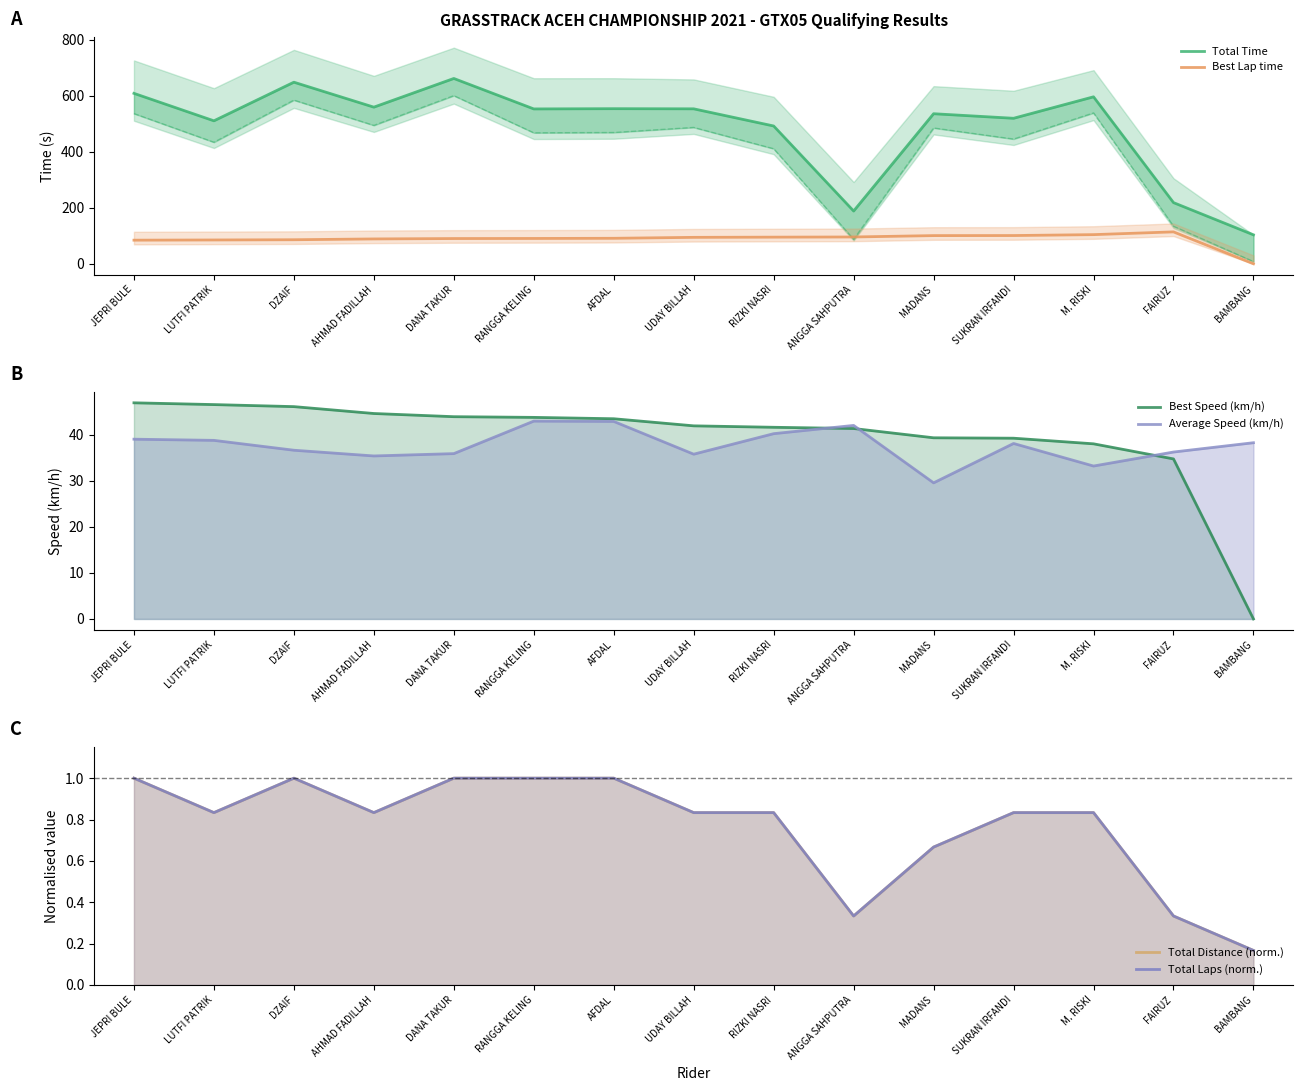

Which series has the largest total across all categories?

Total Time